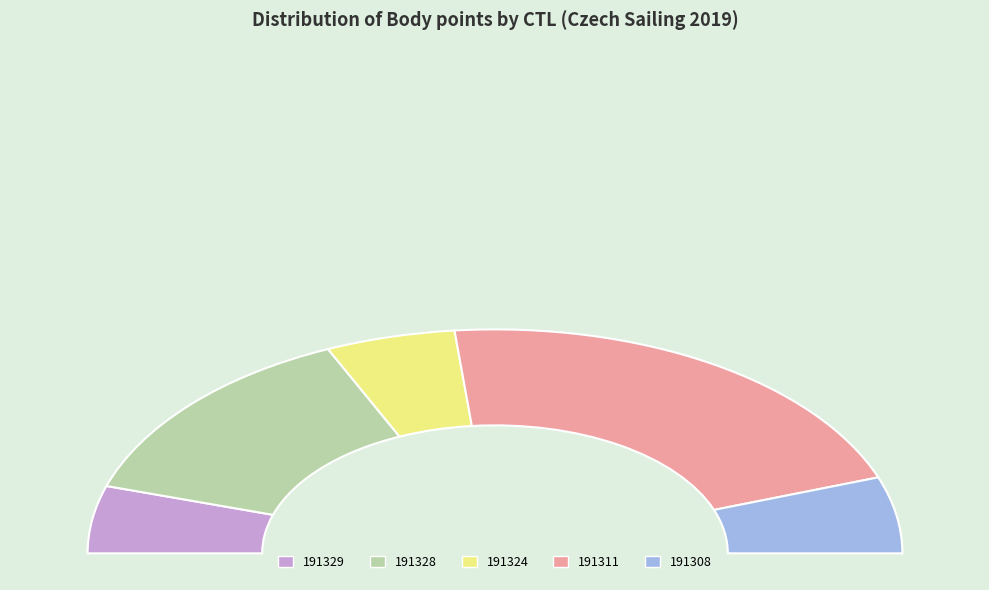

How many segments does this pie chart have?

5